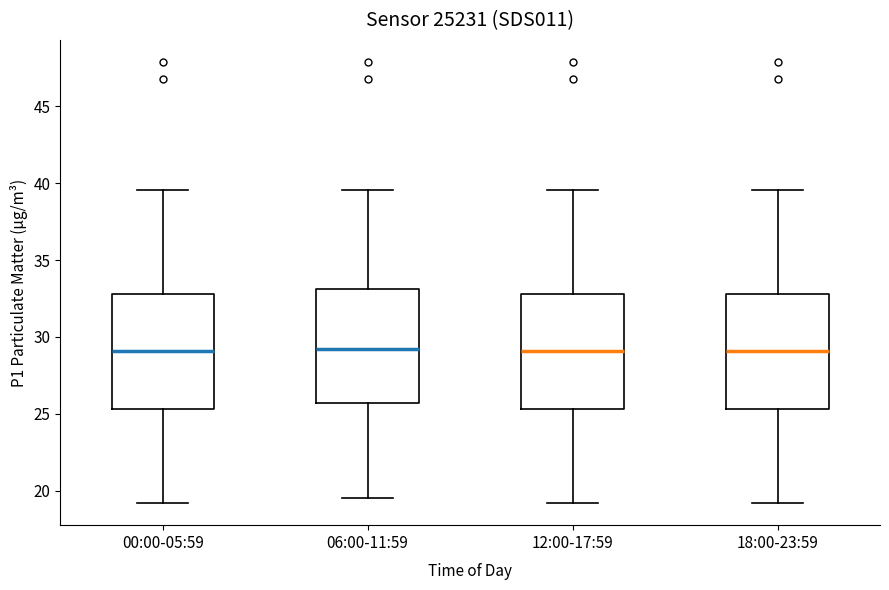

Reading left to right, read every box against the y-axis: the position of its median line, the range the box covers, and the ends of its whiskers. The values are not printed on the chart, so give them approximately, as read against the axis.

00:00-05:59: median 29.0, box 25.5 to 33.0, whiskers 19.0 to 39.5
06:00-11:59: median 29.0, box 25.5 to 33.0, whiskers 19.5 to 39.5
12:00-17:59: median 29.0, box 25.5 to 33.0, whiskers 19.0 to 39.5
18:00-23:59: median 29.0, box 25.5 to 33.0, whiskers 19.0 to 39.5